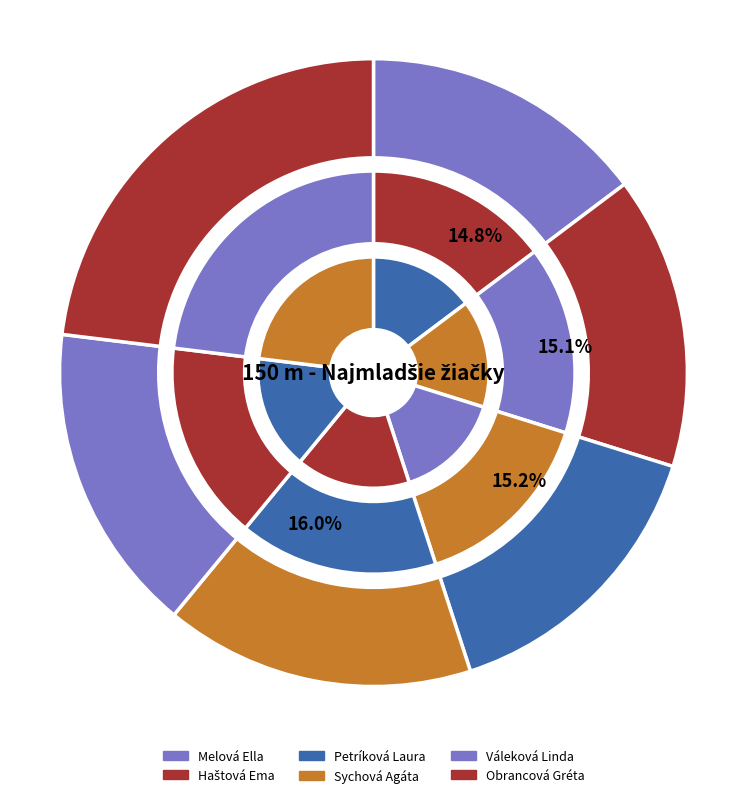

How many segments does this pie chart have?

6